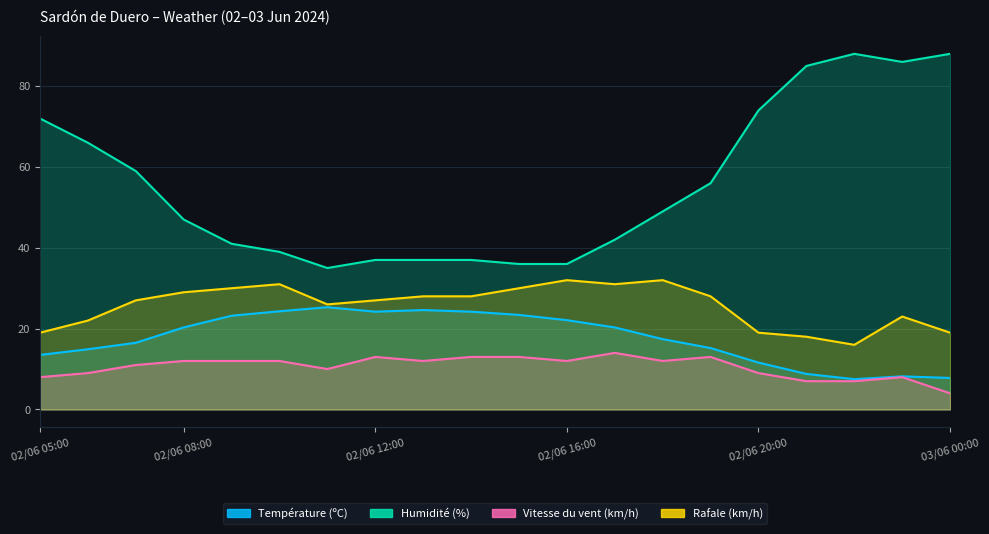

Which category has the lowest value in the Rafale (km/h) series?

02/06 22:00